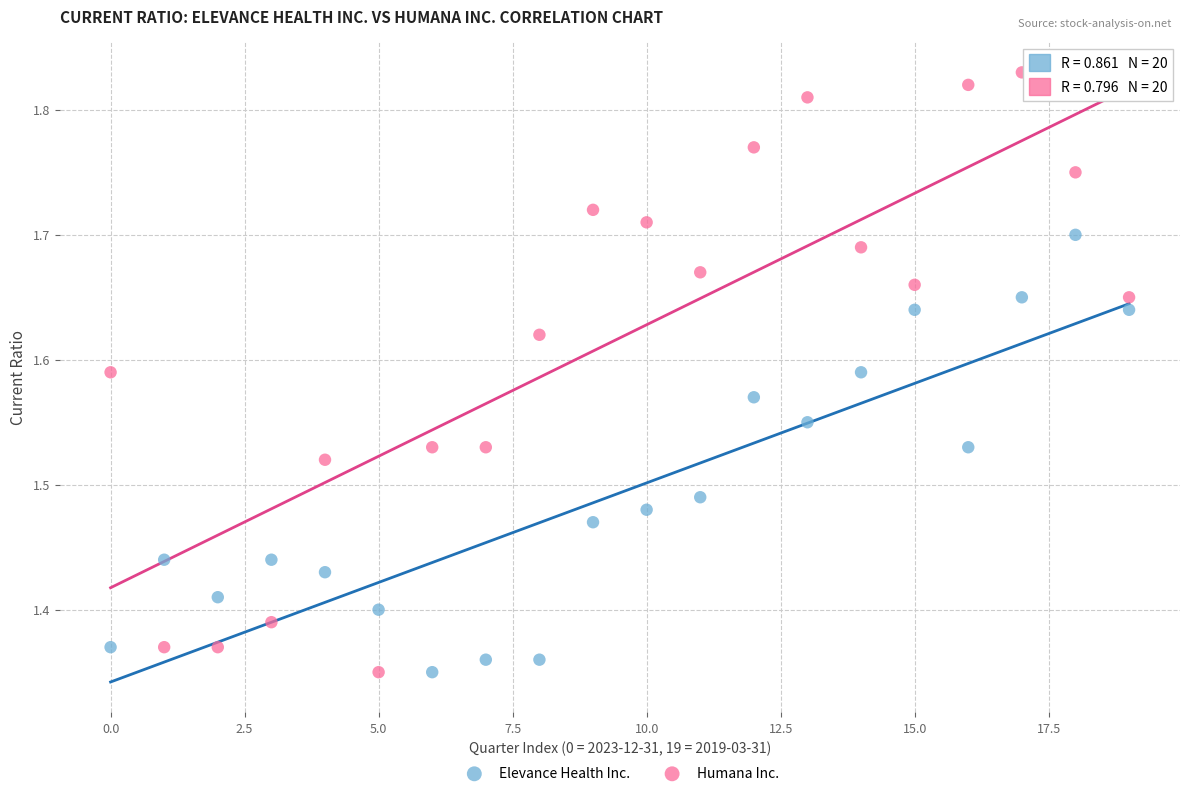

Which series has the widest spread of Y values?

Humana Inc.